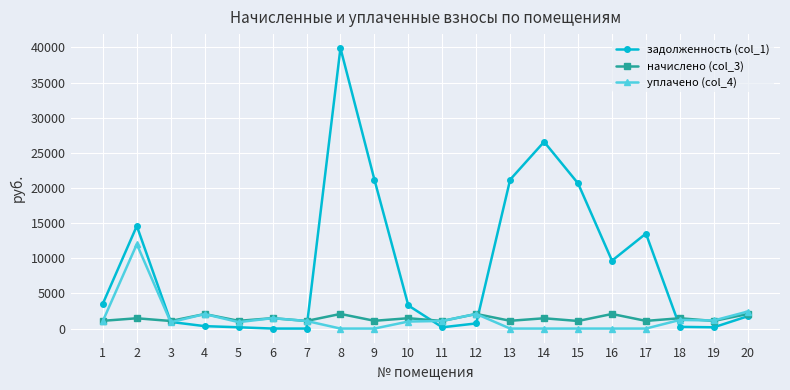

Where is the first local maximum for начислено (col_3)?

2